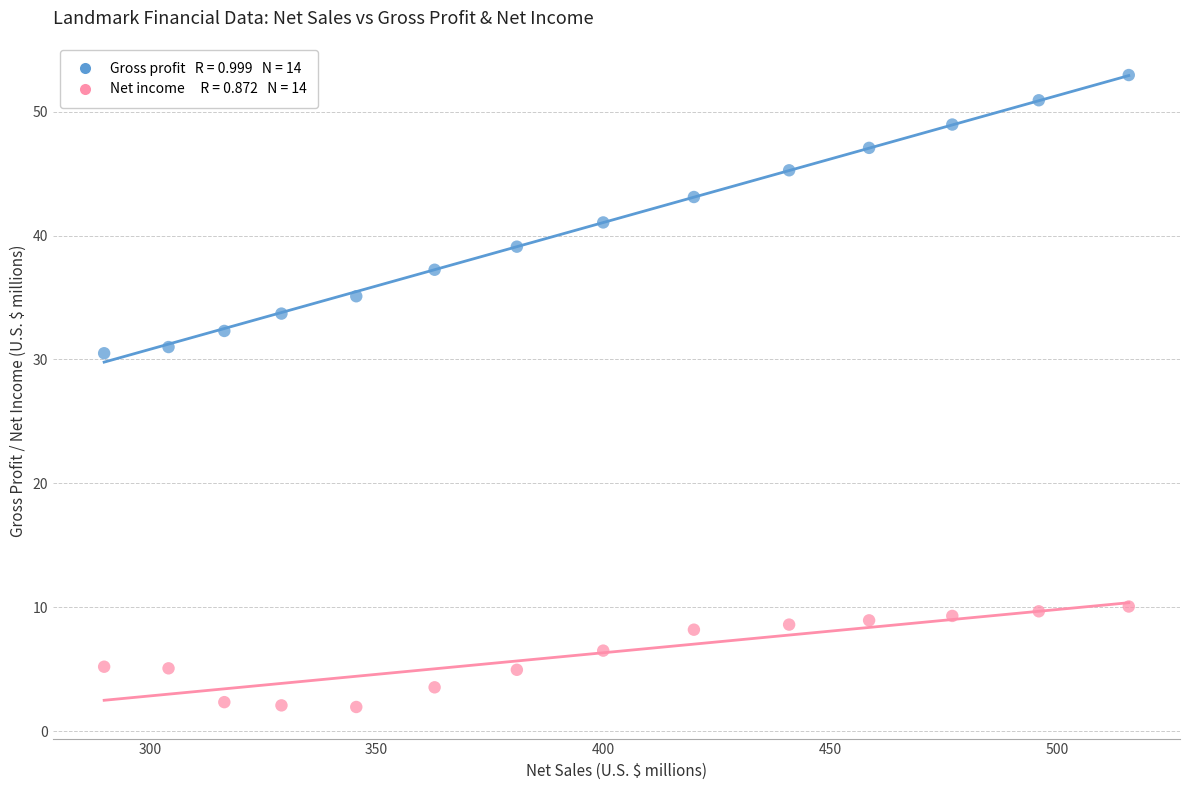

Across all data points, what is the range of X values (max minus min)?

226.0